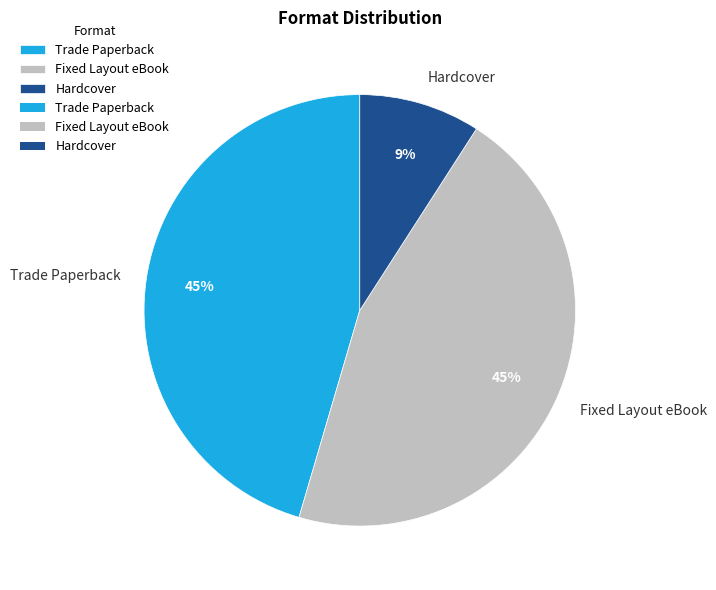

Which slice is the smallest?

Hardcover